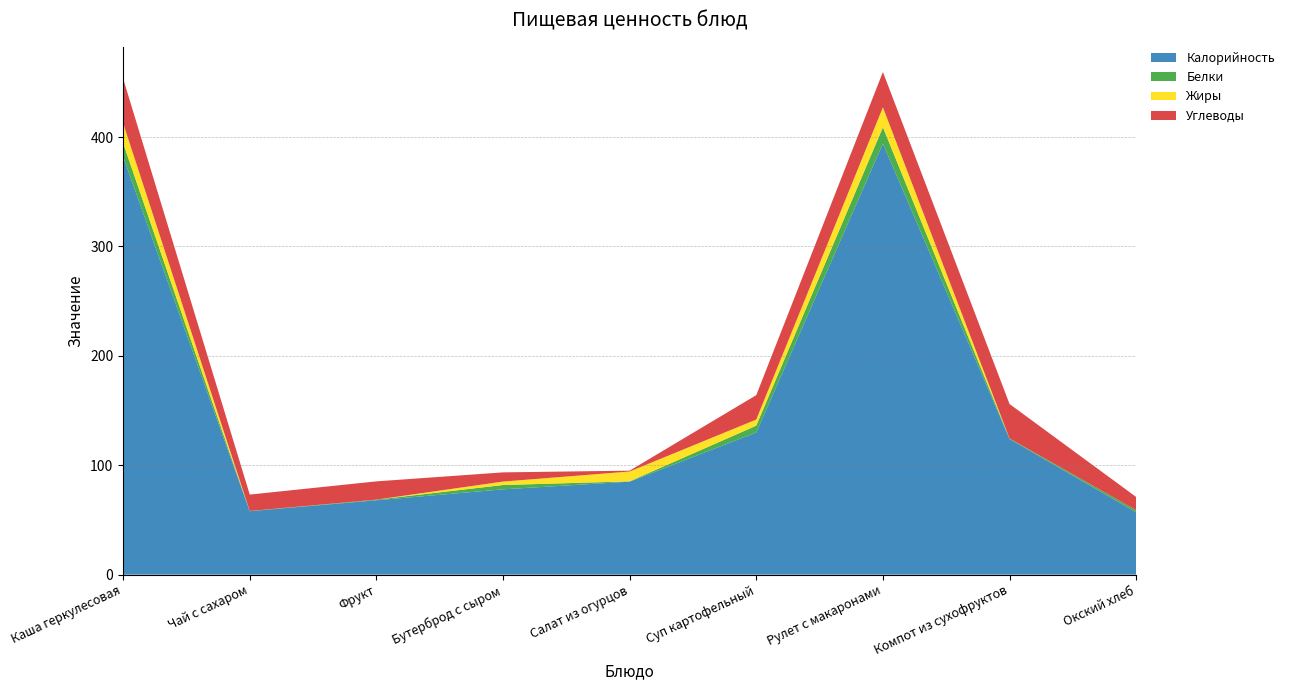

Reading left to right, list all the values displayed in this chart.

Калорийность: 382.0	58.0	68.0	78.0	85.0	130.0	394.0	124.0	57.0
Белки: 12.5	0.2	0.6	3.9	0.3	6.2	14.9	0.5	2.0
Жиры: 18.3	0.0	0.0	3.2	9.0	5.6	18.3	0.0	0.0
Углеводы: 40.7	15.0	16.7	8.4	0.8	22.3	32.3	31.5	12.0